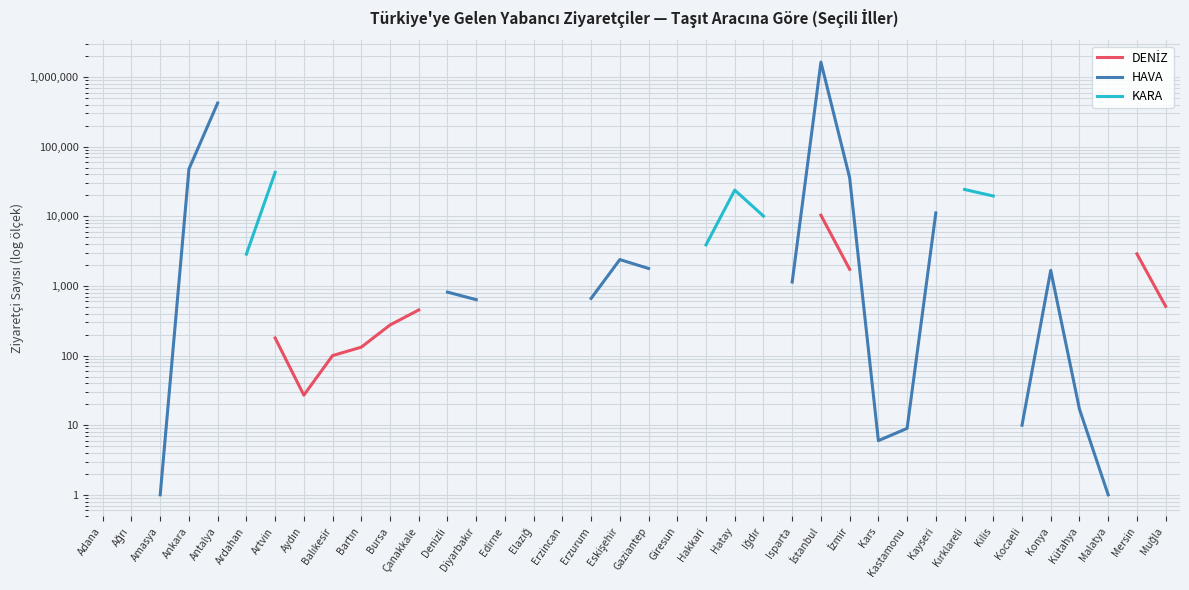

How many categories are shown in the chart?

38